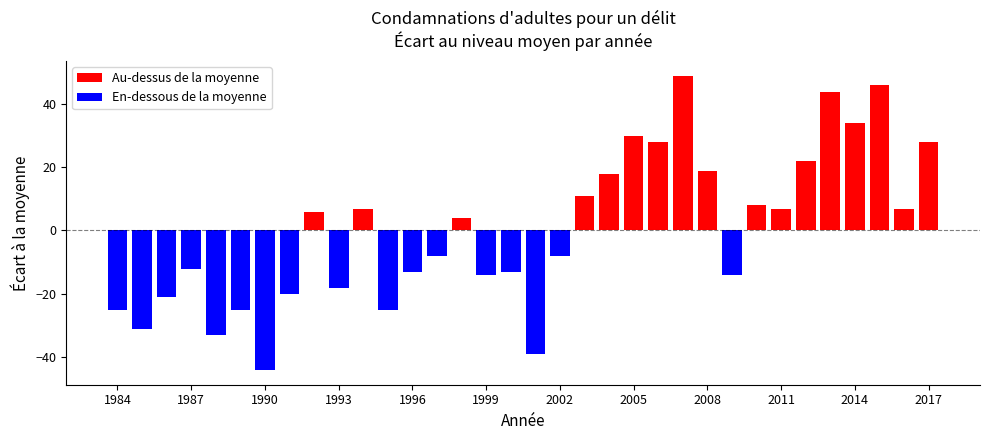

What is the value of the 4th bar from the left?

-12.1